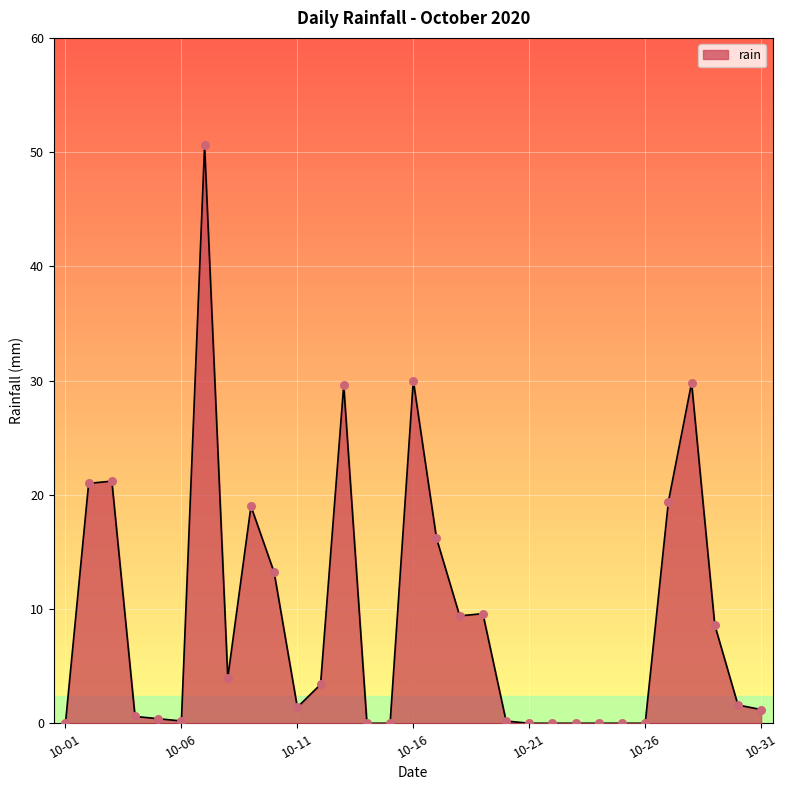

What is the maximum value shown in the chart?

50.6